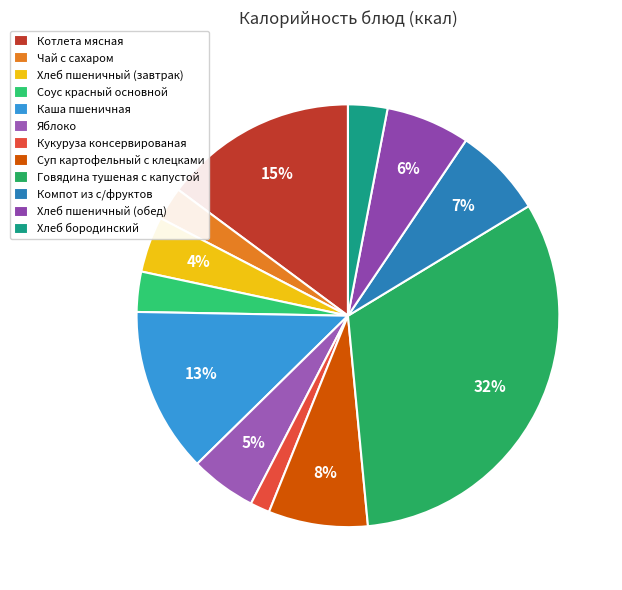

What percentage is the Чай с сахаром slice, to the nearest percent?

3%